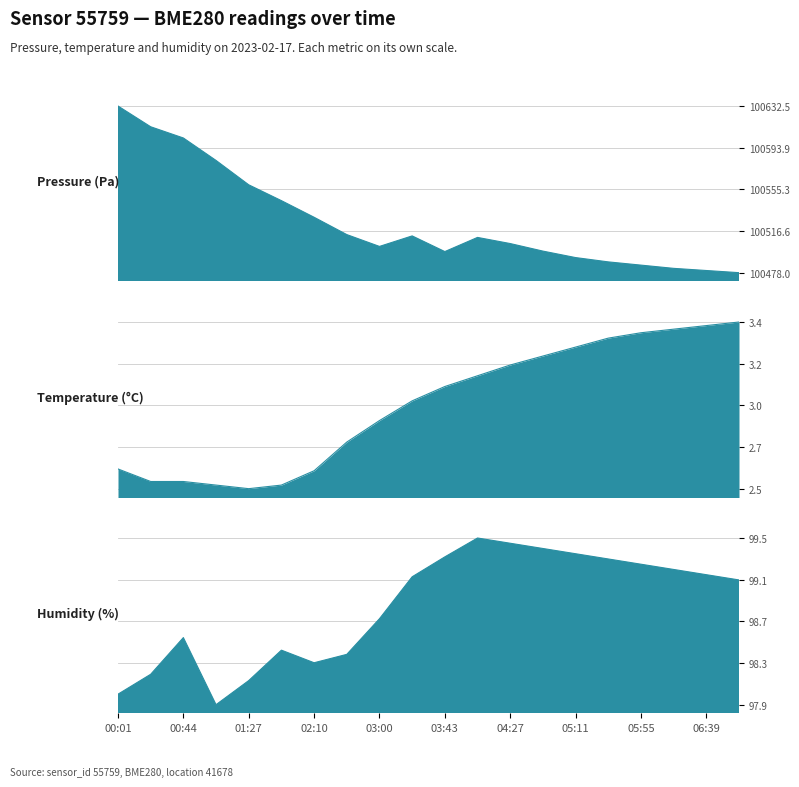

What is the spread (max minus min) of values at 00:23?

100610.7